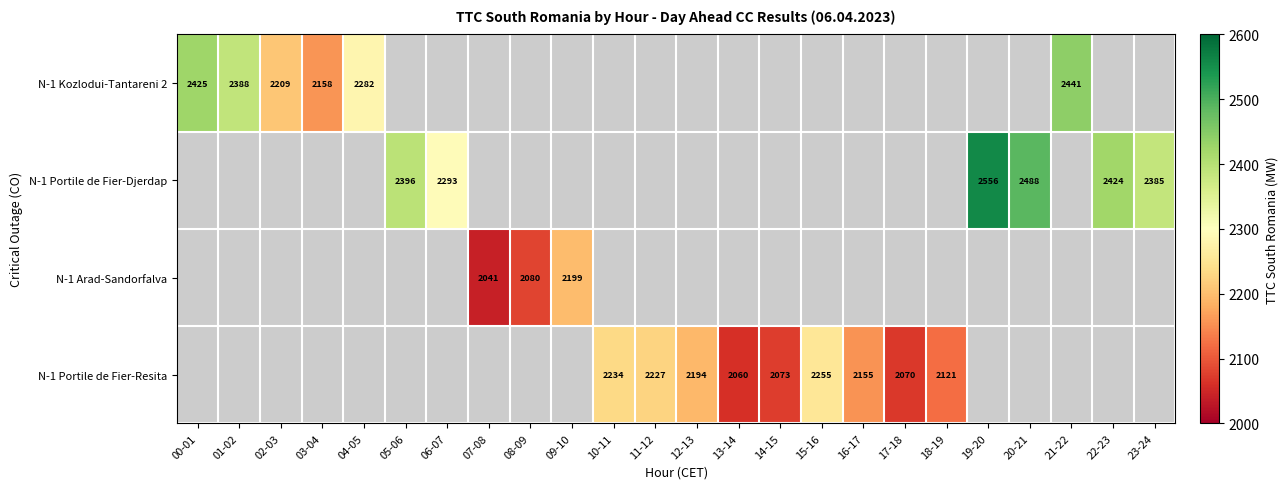

The value of N-1 Portile de Fier-Djerdap at 06-07 is 1062. True or false?

False